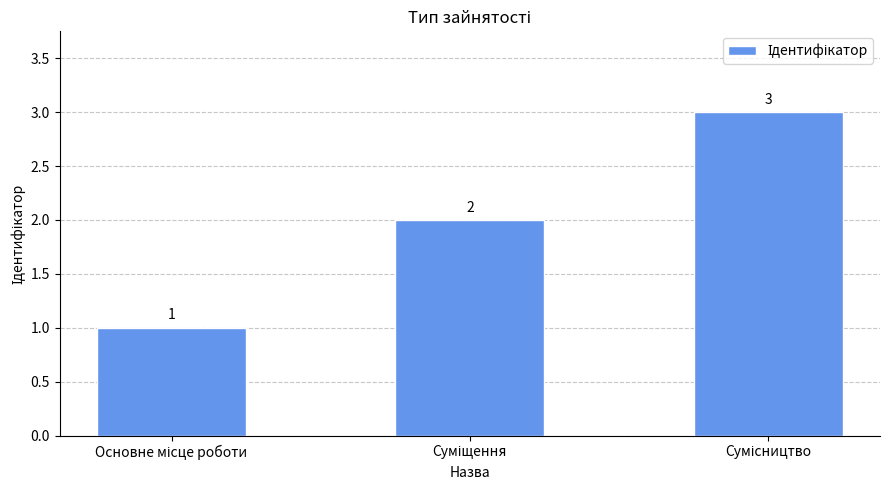

What is the sum of all values?

6